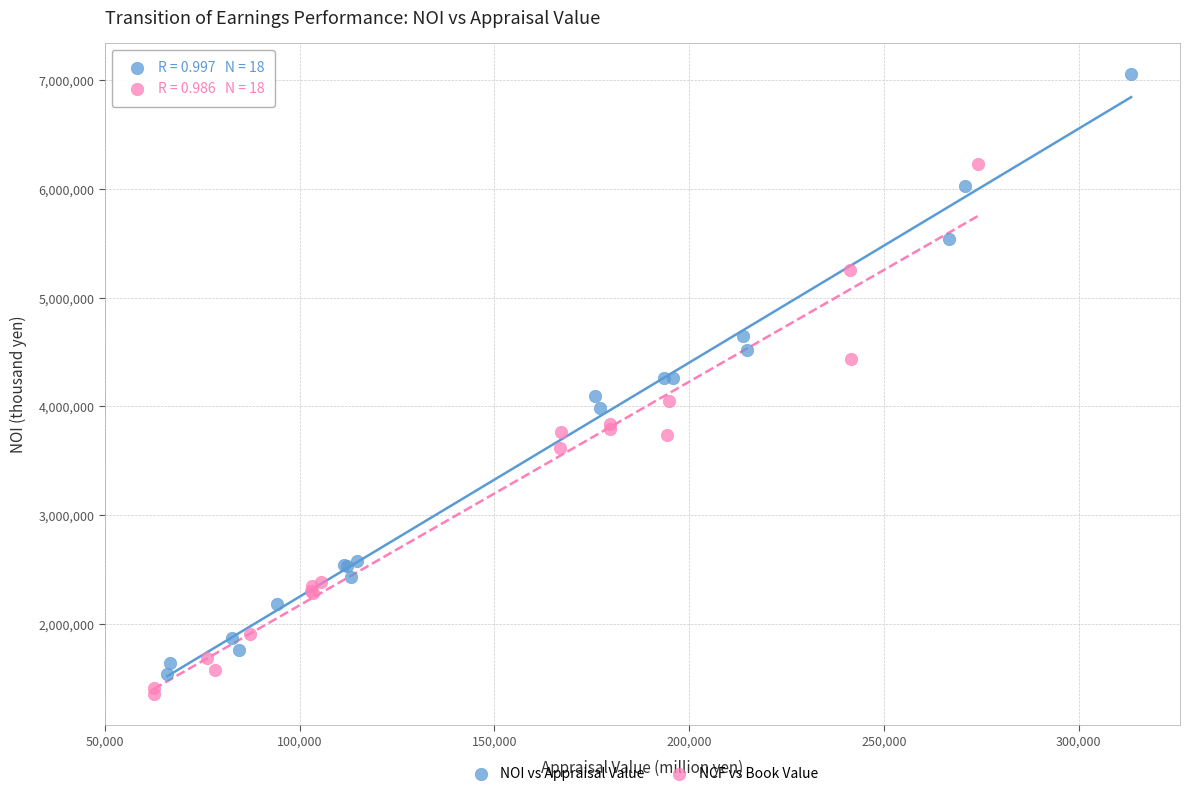

What are all the series names shown in the legend?

NOI vs Appraisal Value, NCF vs Book Value